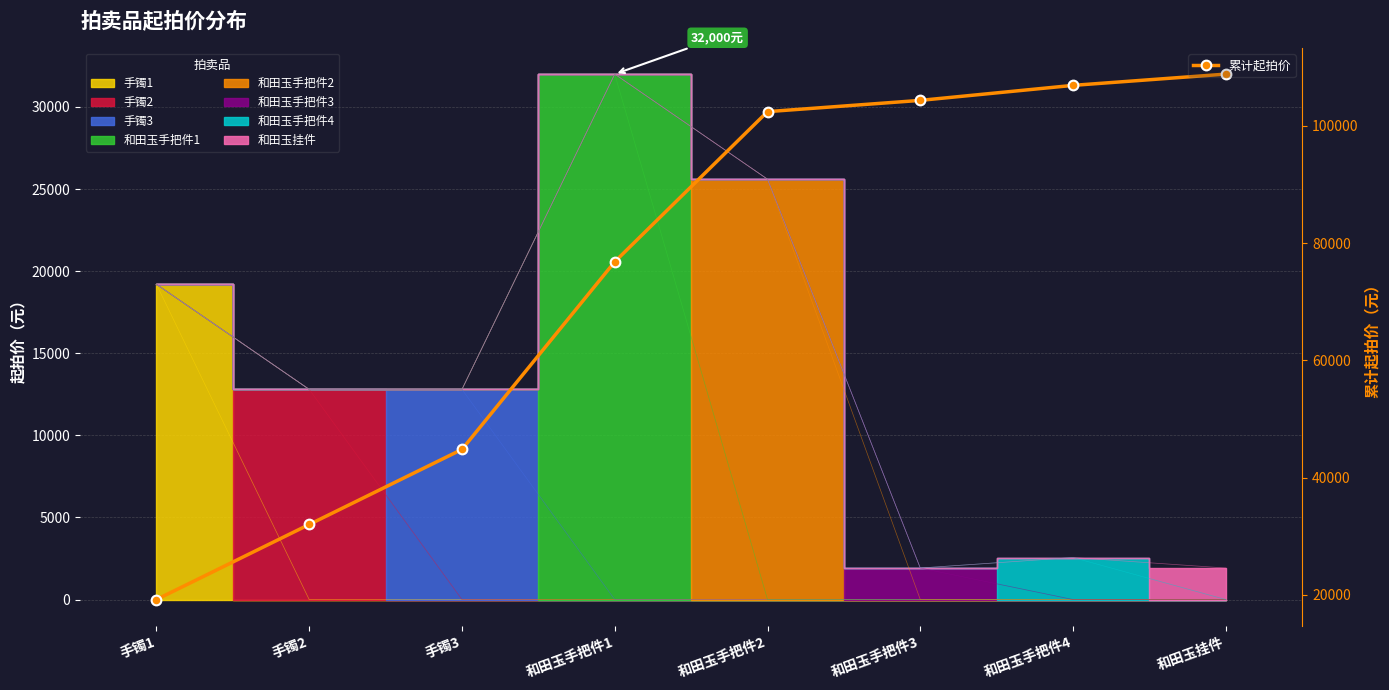

At which category does the chart reach its minimum across all series?

手镯1